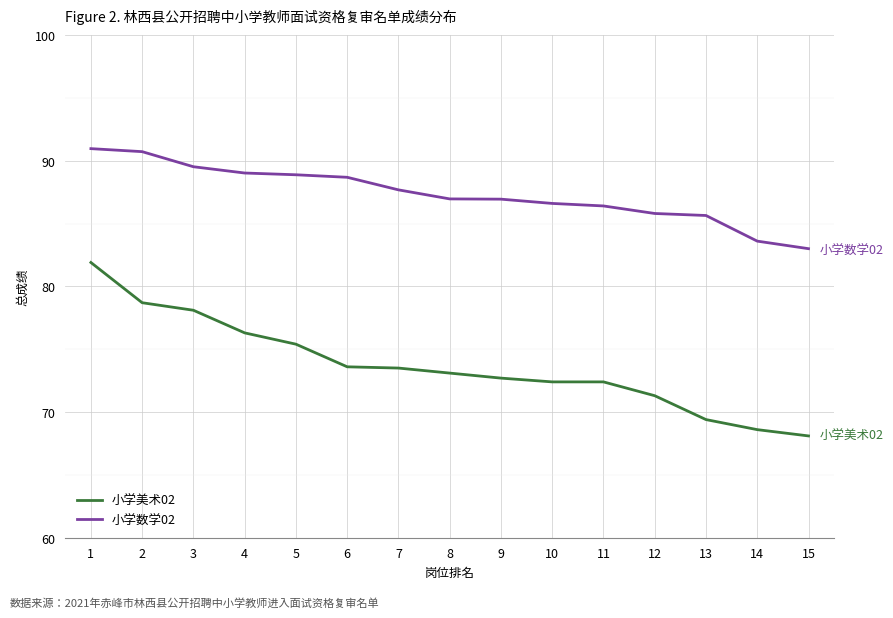

Is it true that 小学美术02 equals 73.5 at 7?

True